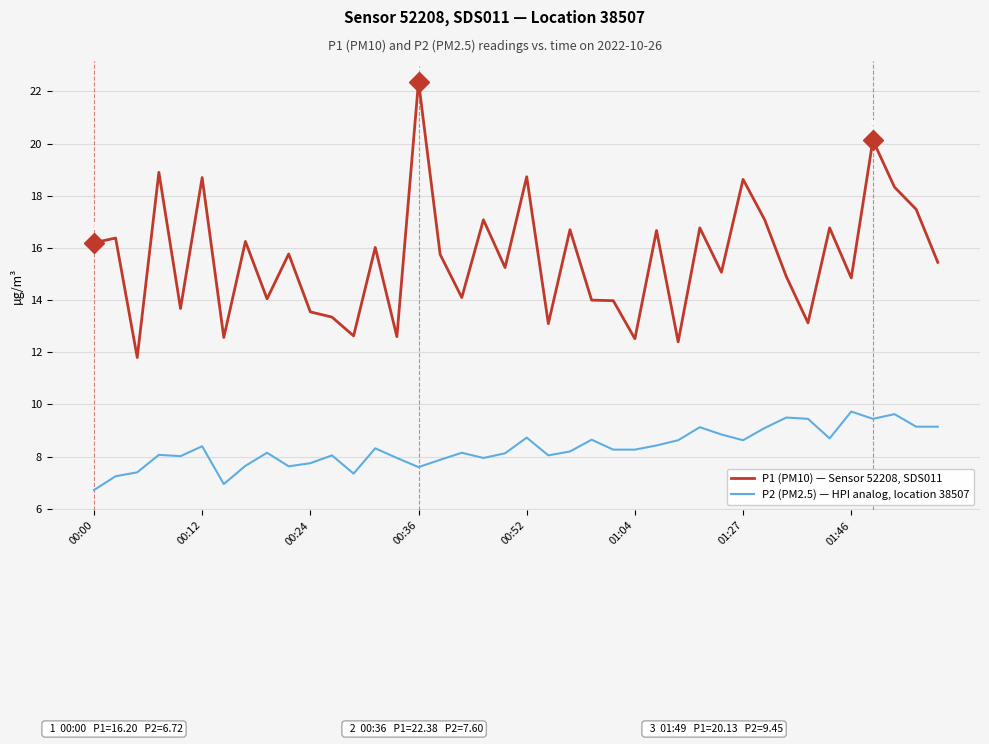

Does the chart display data point markers on the line(s)?

No